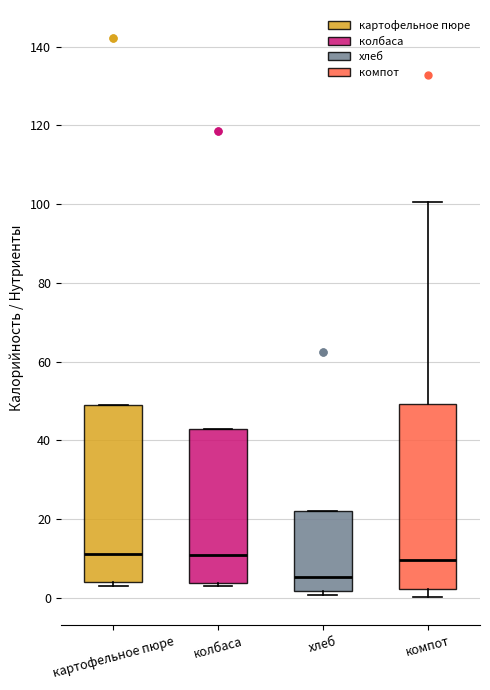

Where is the upper edge of the box for картофельное пюре on the y-axis? The values are not printed on the chart, so give them approximately, as read against the axis.

50